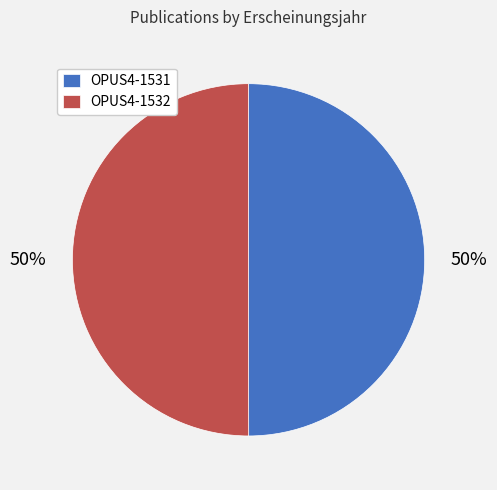

Is the sum of OPUS4-1531 and OPUS4-1532 greater than half?

Yes